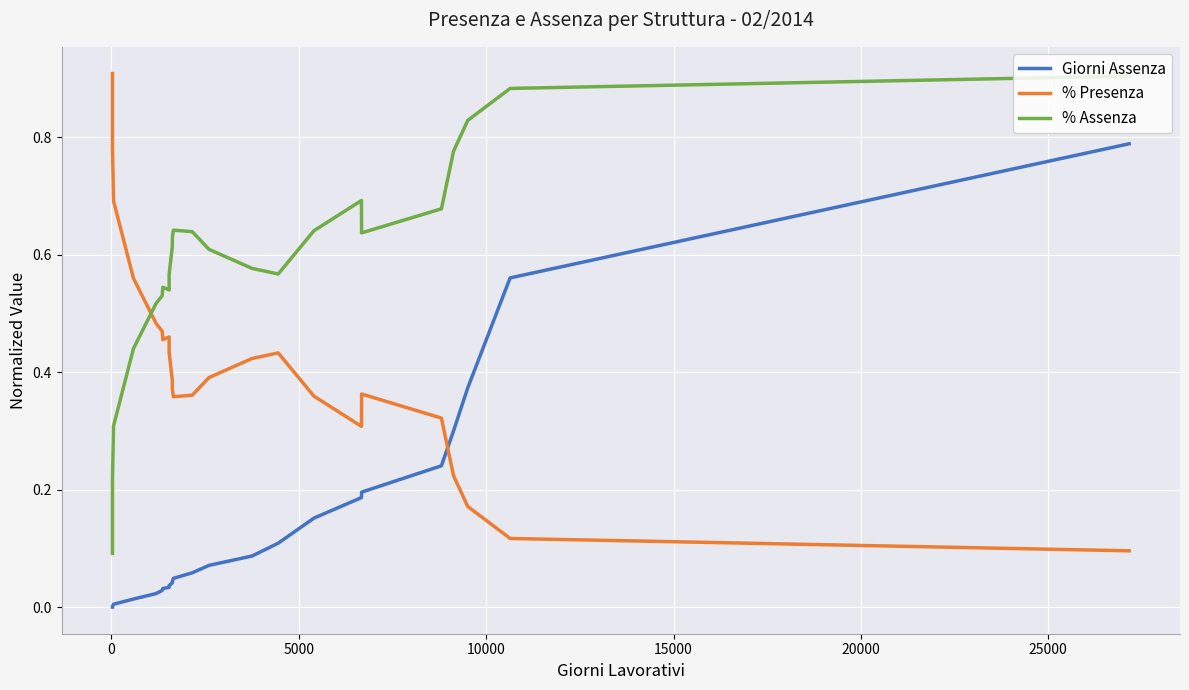

What is the lowest value of the % Presenza series?

0.1